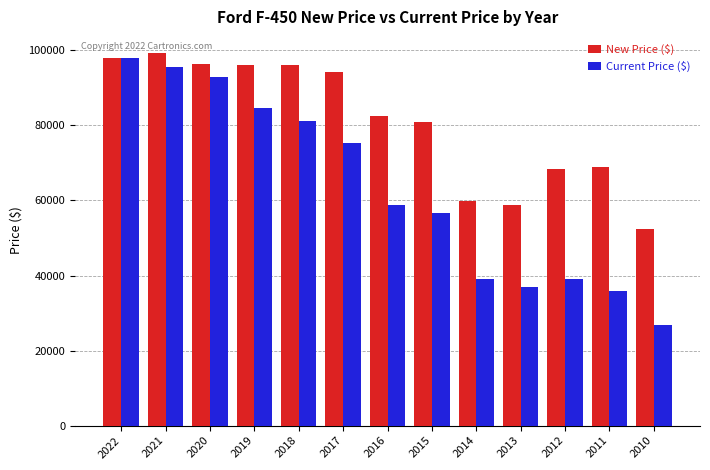

What is the value of the New Price ($) bar at the 3rd from the left?

96353